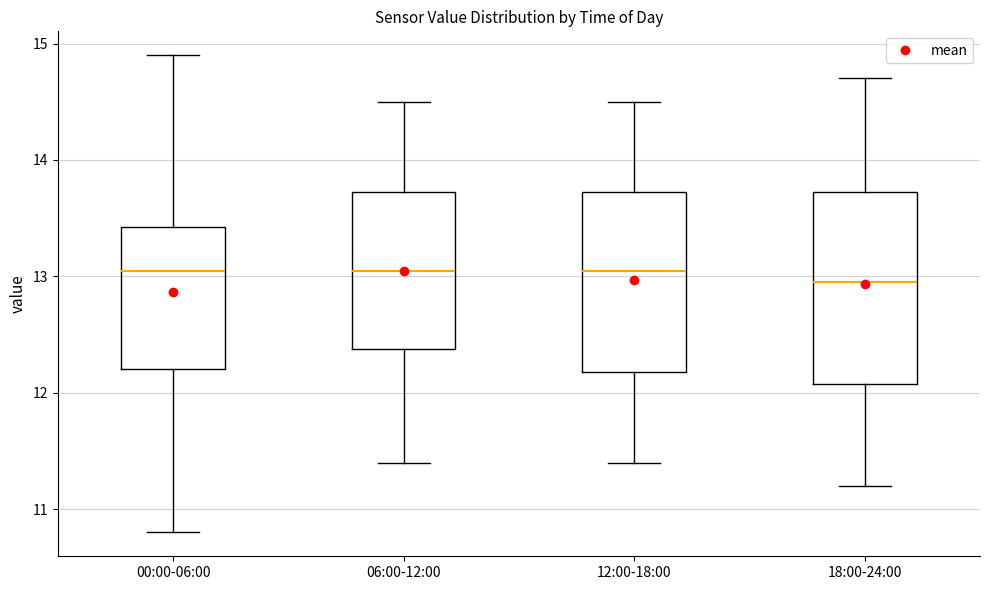

Reading left to right, read every box against the y-axis: the position of its median line, the range the box covers, and the ends of its whiskers. The values are not printed on the chart, so give them approximately, as read against the axis.

00:00-06:00: median 13.1, box 12.2 to 13.4, whiskers 10.8 to 14.9
06:00-12:00: median 13.1, box 12.4 to 13.7, whiskers 11.4 to 14.5
12:00-18:00: median 13.1, box 12.2 to 13.7, whiskers 11.4 to 14.5
18:00-24:00: median 13.0, box 12.1 to 13.7, whiskers 11.2 to 14.7